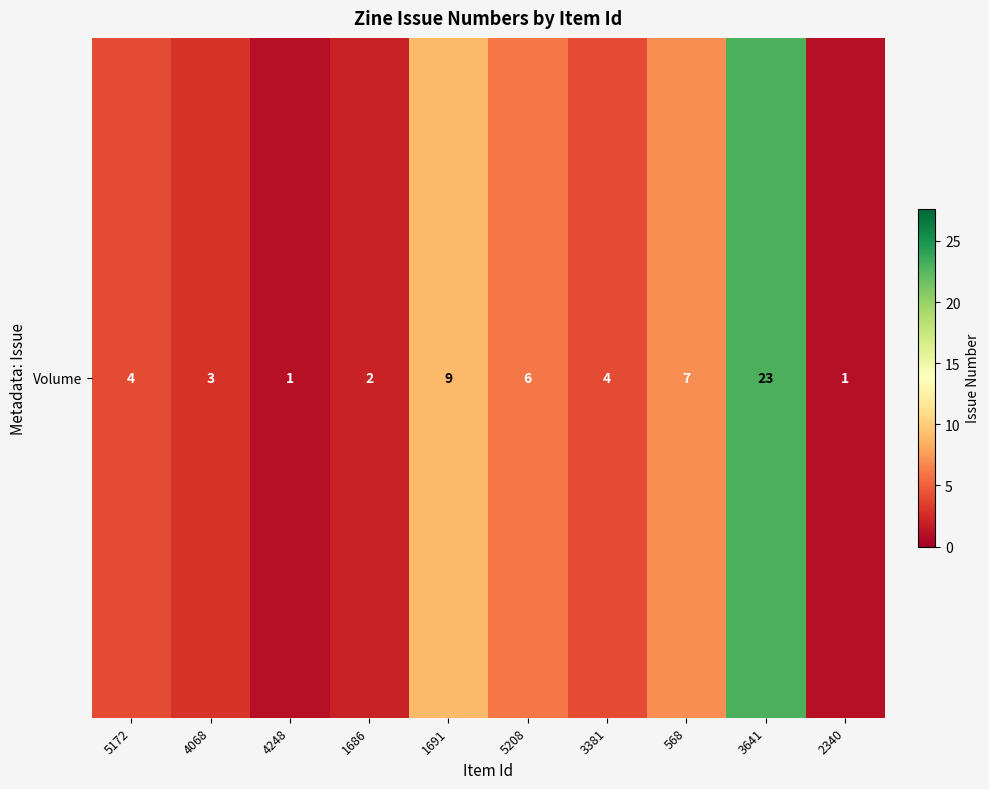

Where does the data first go above 4?

1691